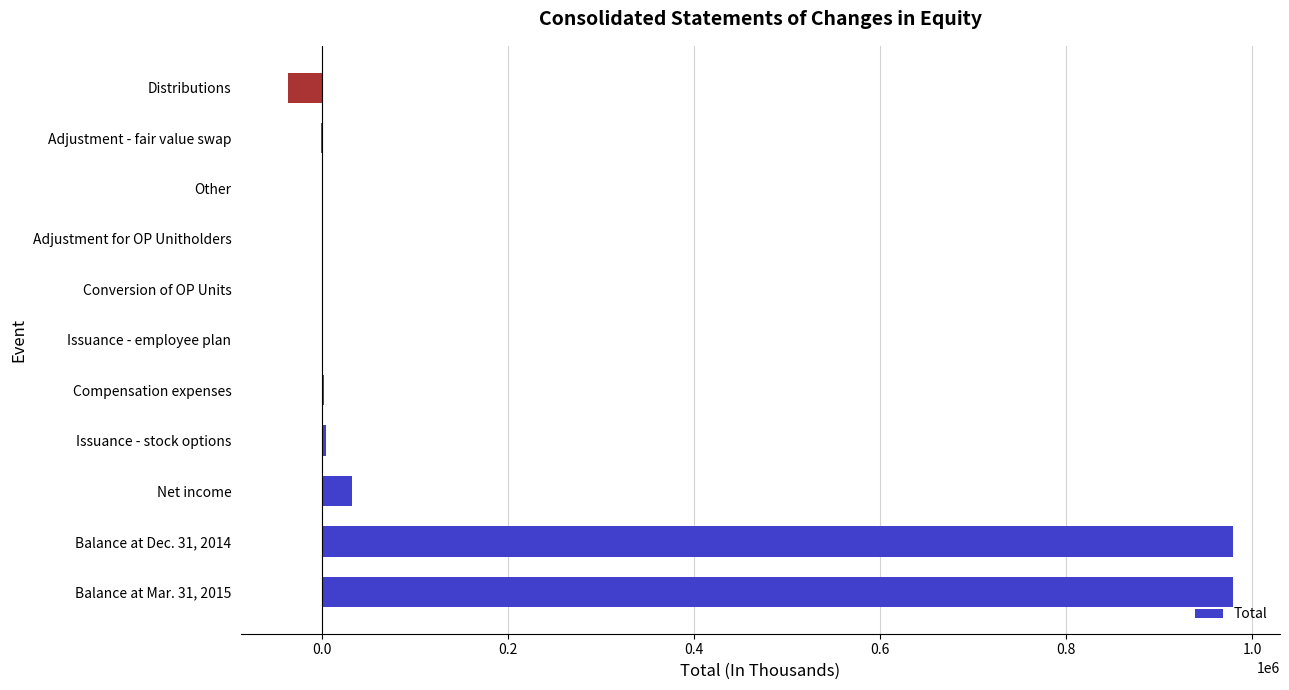

What is the greatest value displayed?

979092